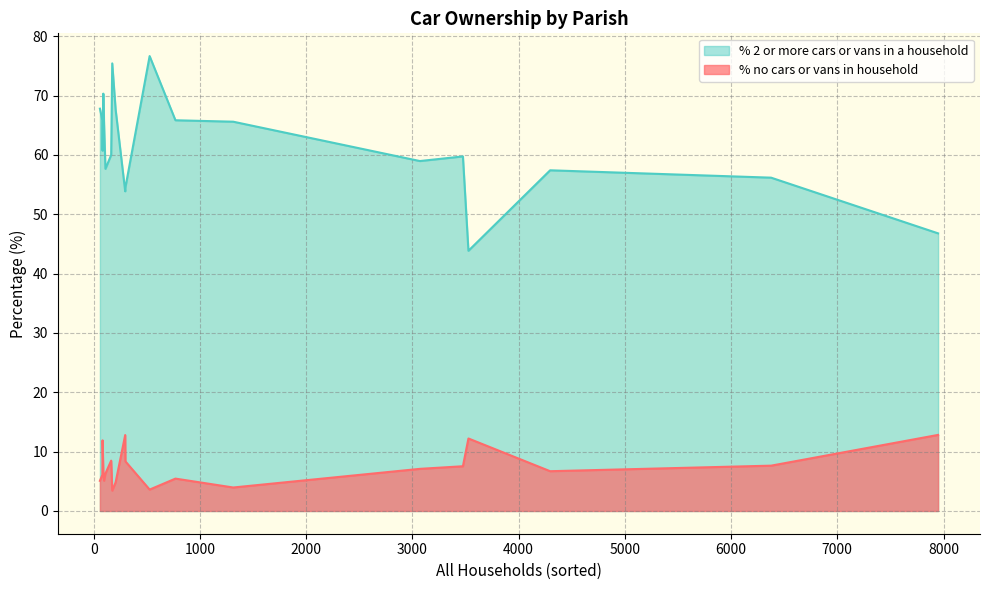

How many lines are shown in the chart?

2